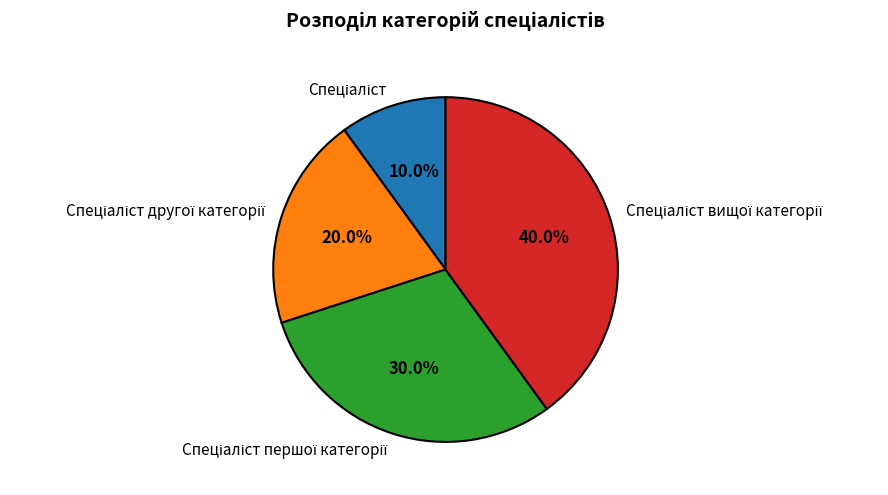

Is there any slice that represents more than half of the pie?

No